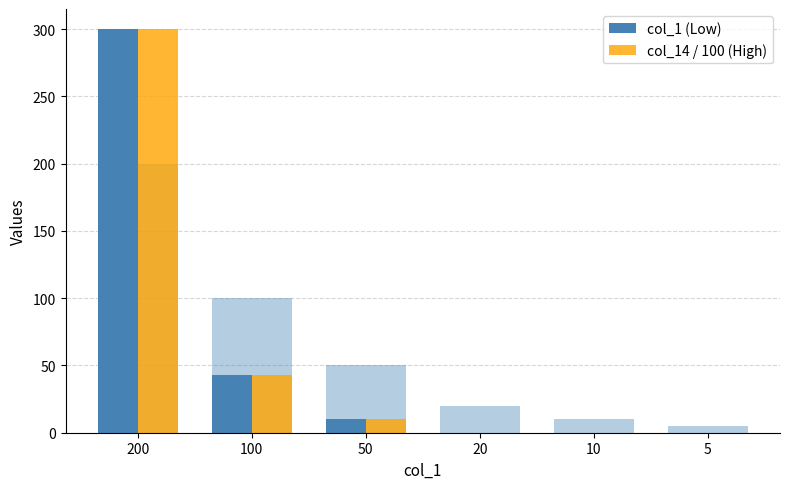

How many bars are there in total?

12